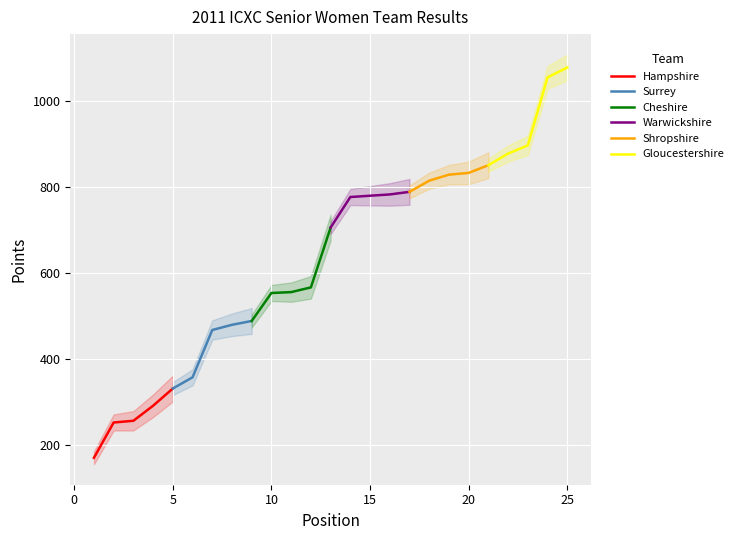

What is the lowest value of the Hampshire series?

170